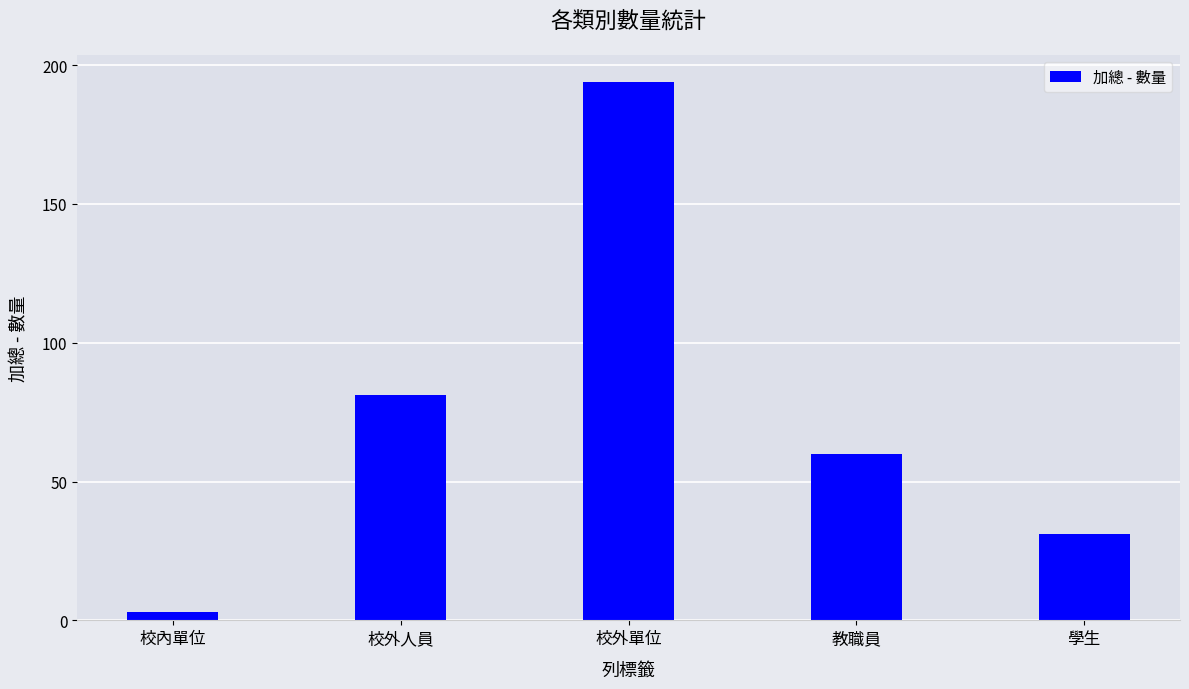

What is the difference between the values at 學生 and 校內單位?

28